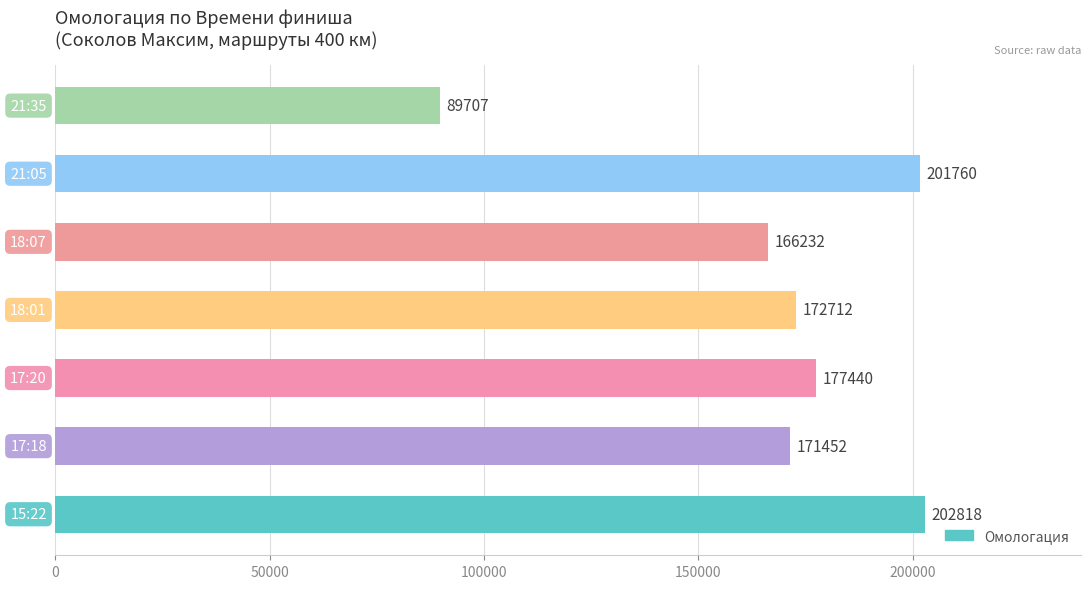

What is the smallest value displayed?

89707